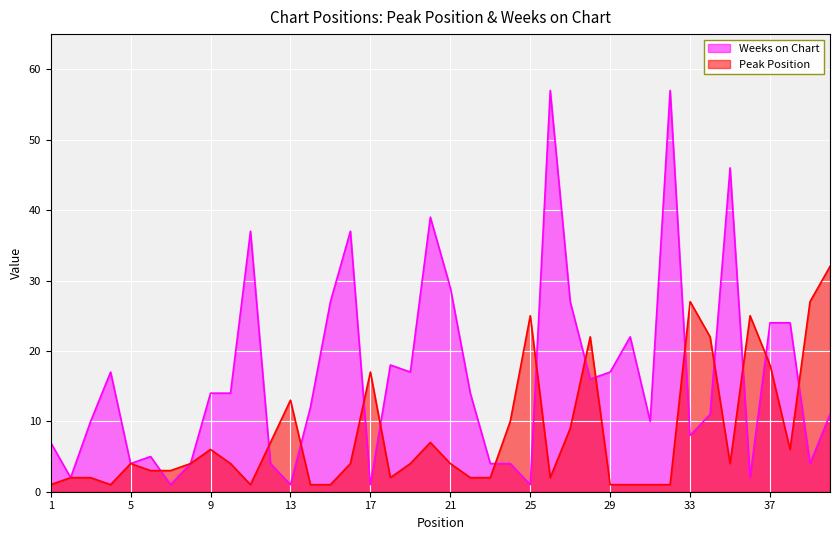

Which label corresponds to the smallest value in the chart?

1